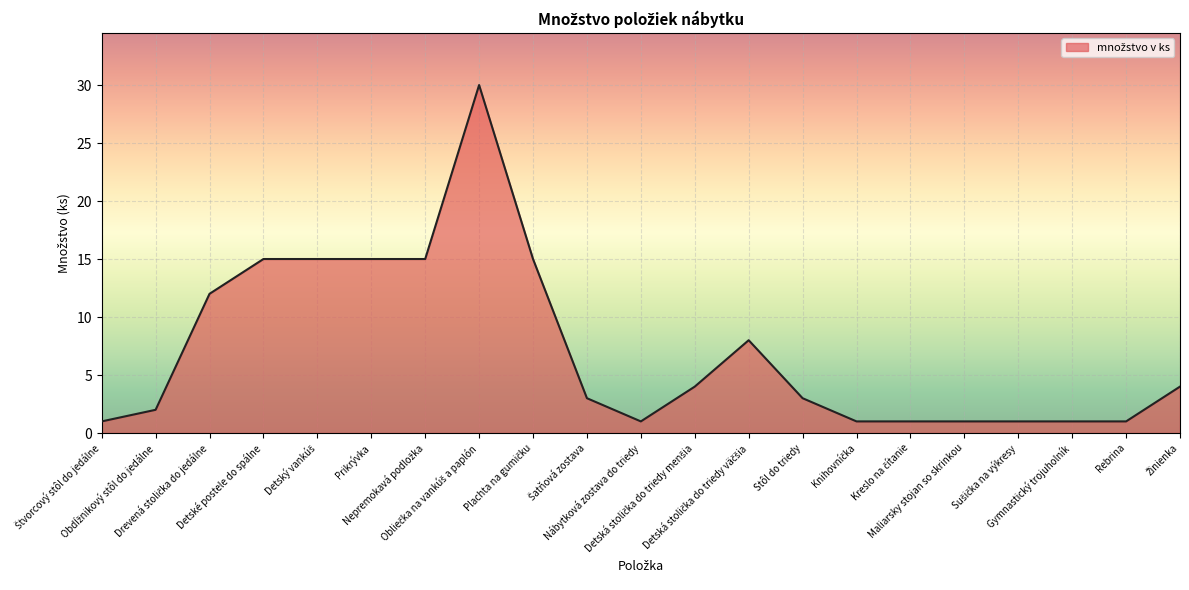

What is the maximum value shown in the chart?

30